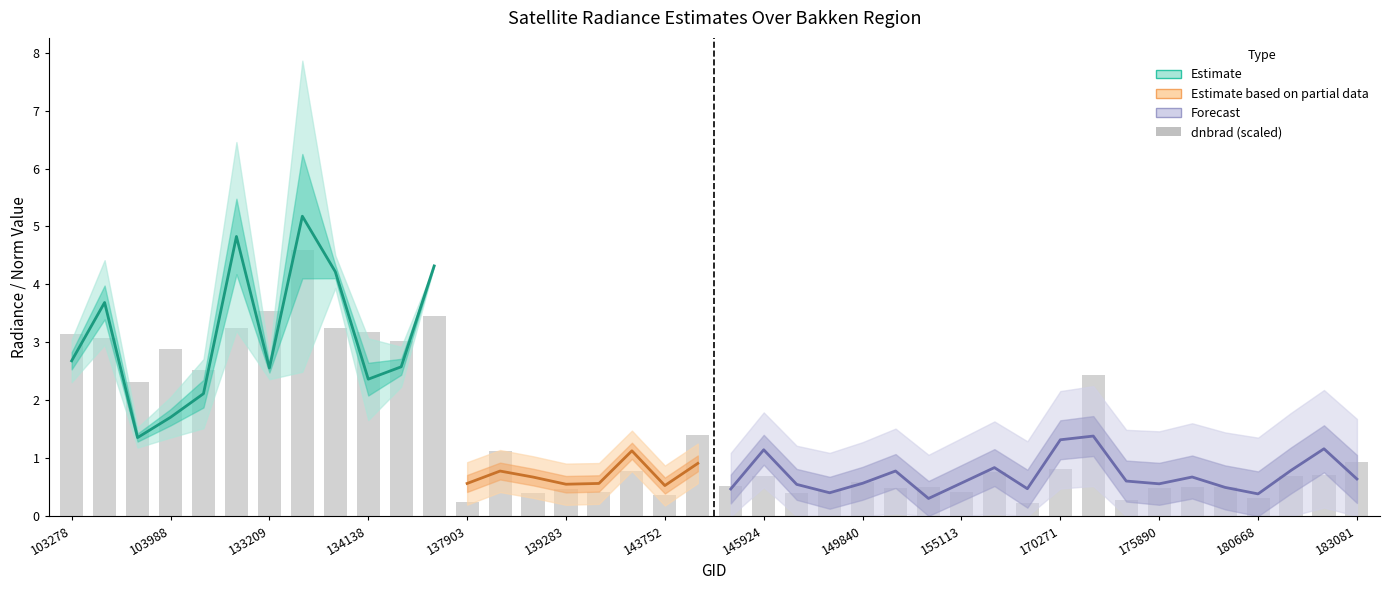

Are the bars horizontal?

No